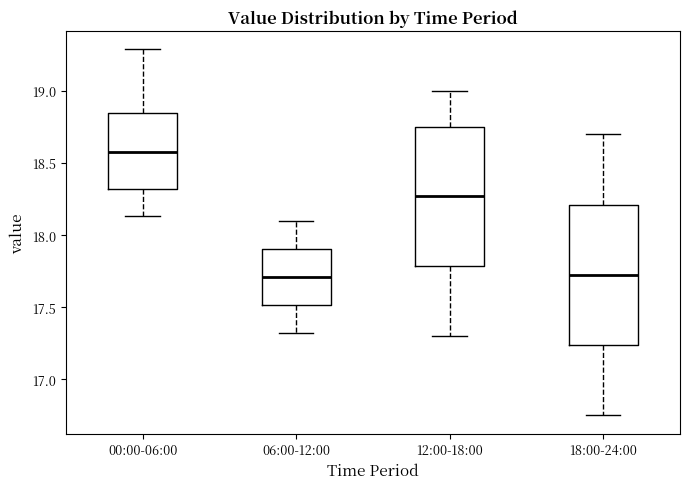

Which box has the highest median line?

00:00-06:00